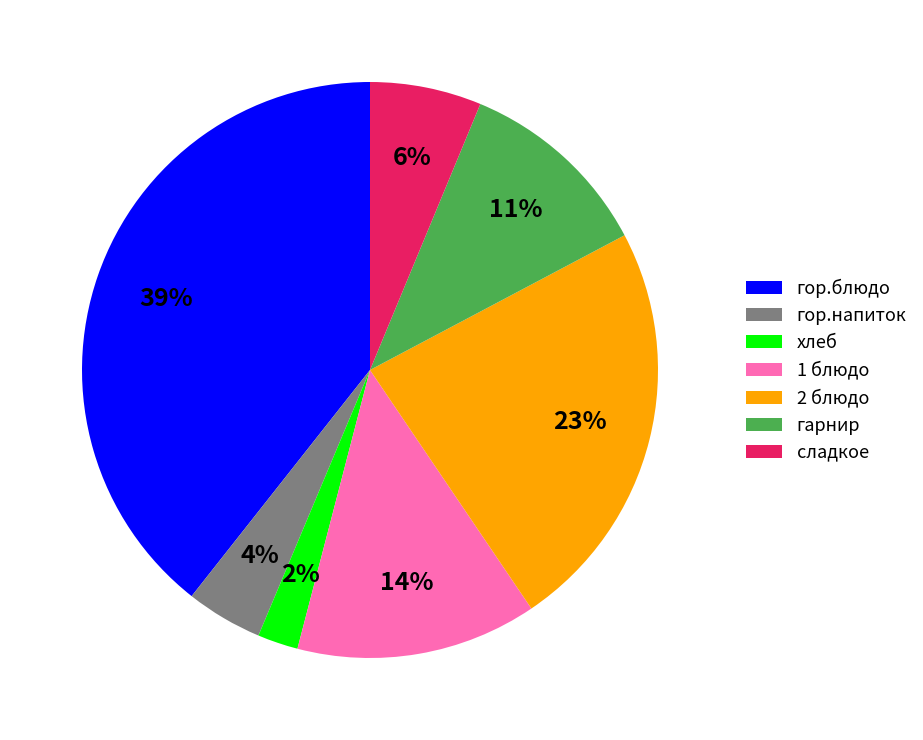

True or false: гор.напиток accounts for 4% of the total.

True